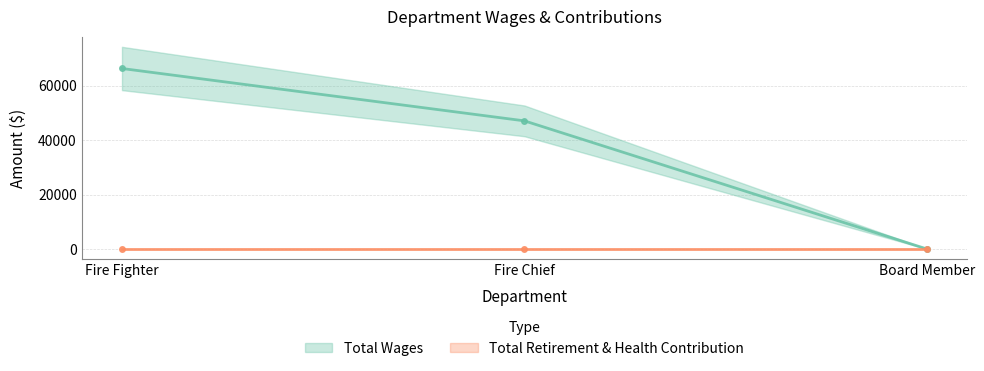

True or false: the data shows 19283 at Fire Fighter.

False